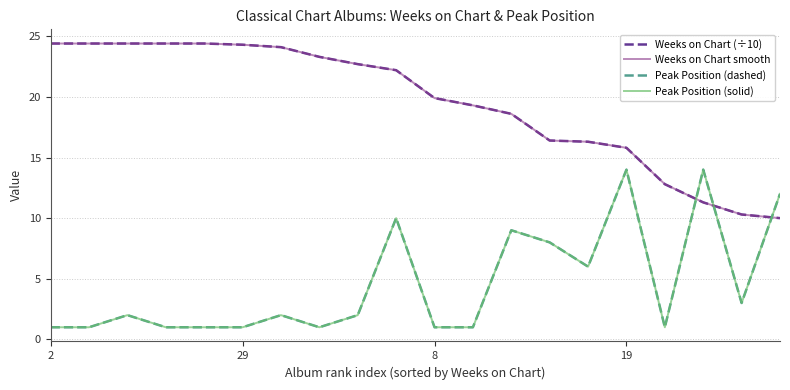

What is the label of the 16th point from the right?

4